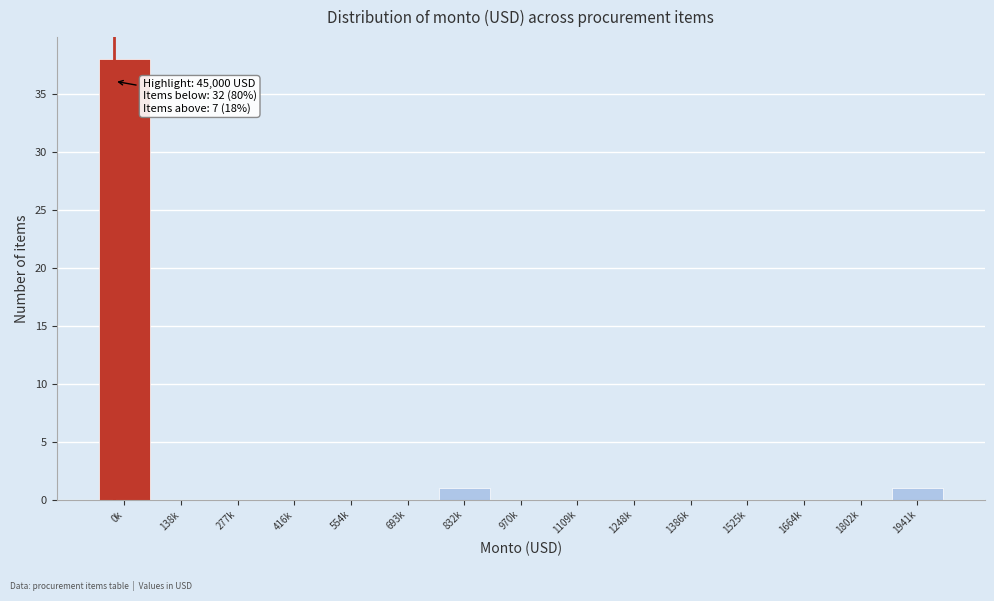

Reading left to right, what are all the values shown in this chart?

0k=38	138k=0	277k=0	416k=0	554k=0	693k=0	832k=1	970k=0	1109k=0	1248k=0	1386k=0	1525k=0	1664k=0	1802k=0	1941k=1